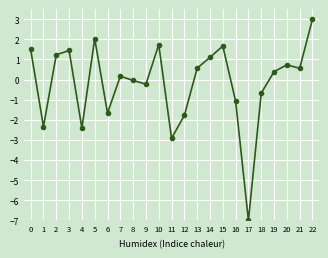

How many interior local valleys (lower than both neighbors) does the data have?

7